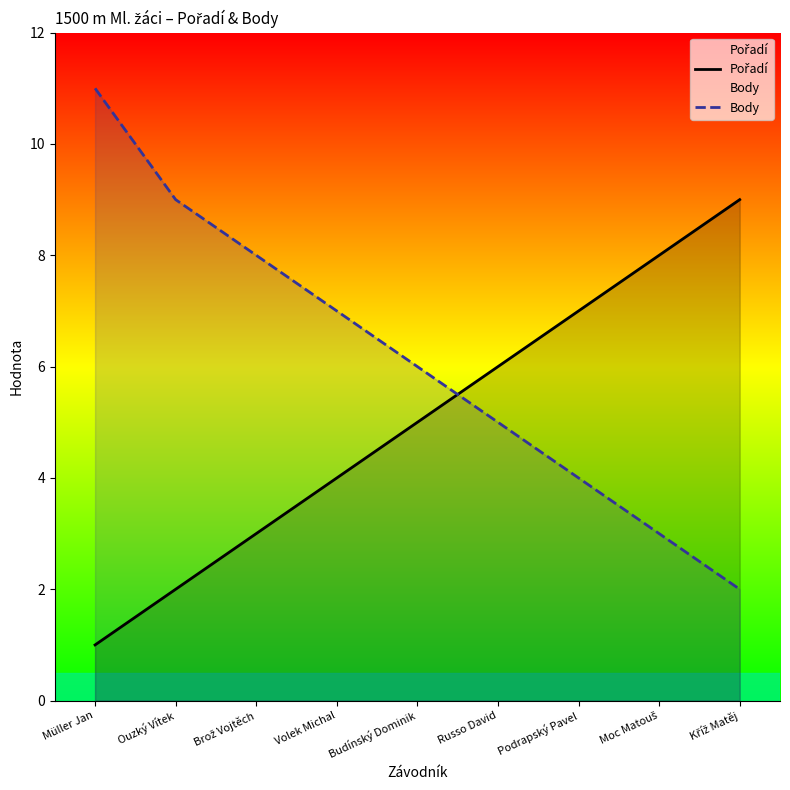

Which label corresponds to the largest value in the chart?

Müller Jan